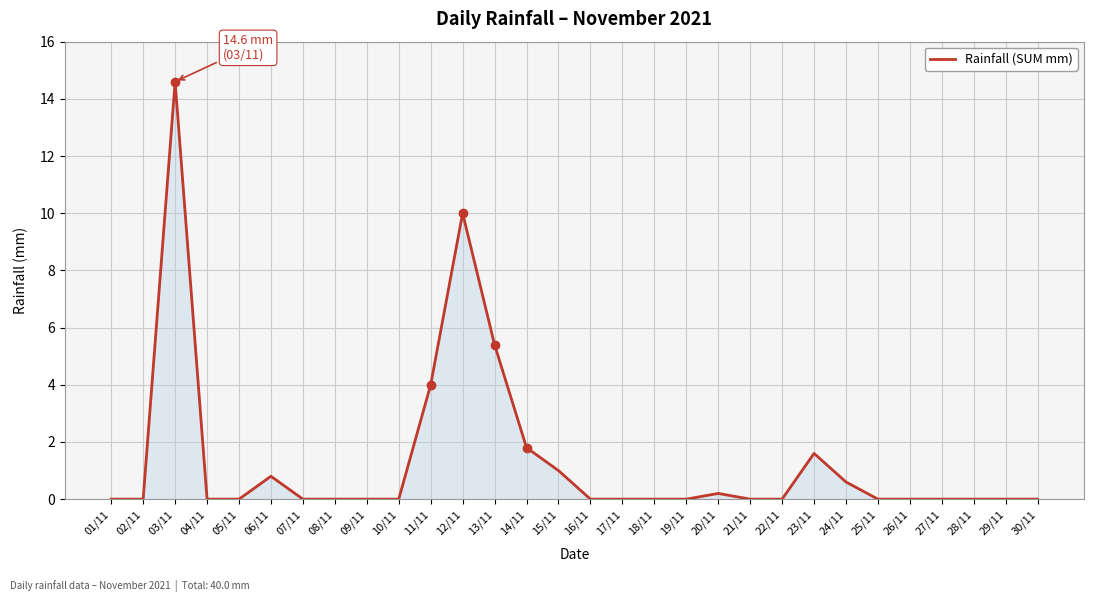

What position from the left is 17/11?

17